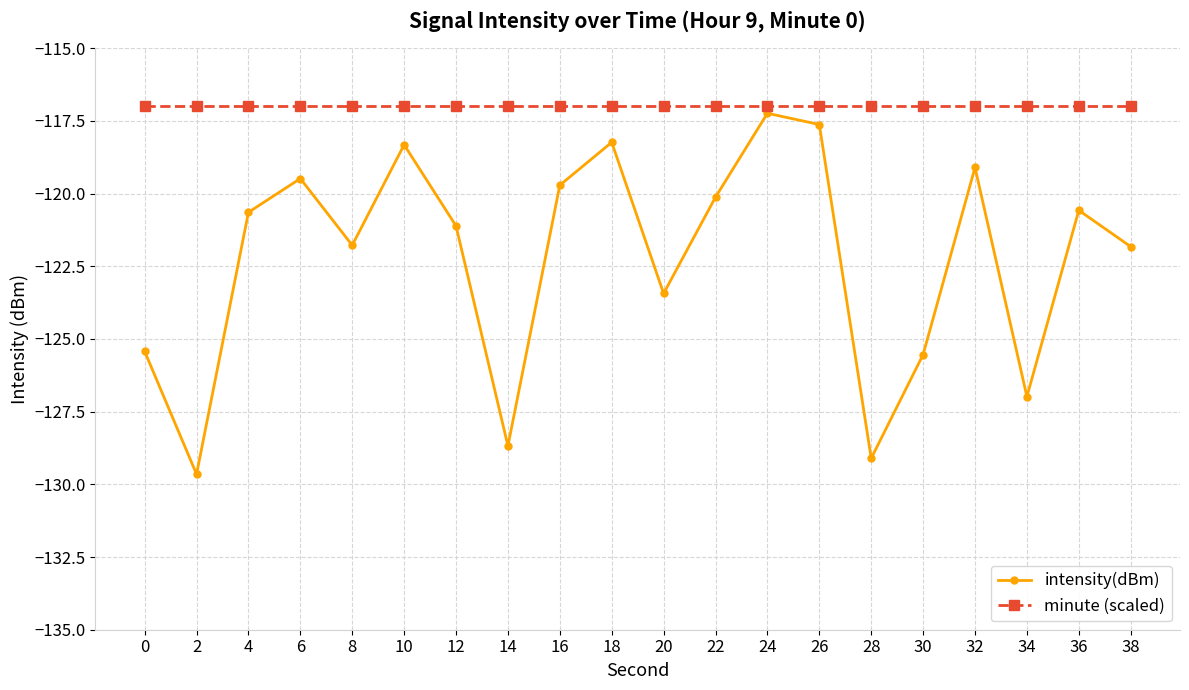

True or false: intensity(dBm) and minute (scaled) cross at least once.

False